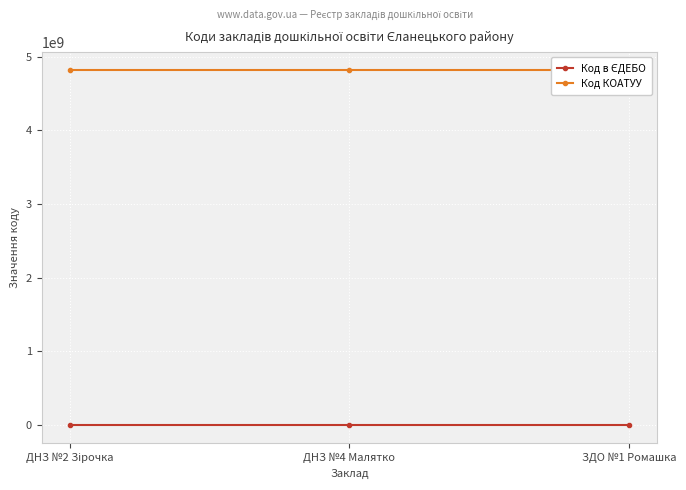

How many data points in Код в ЄДЕБО are less than 167162?

1